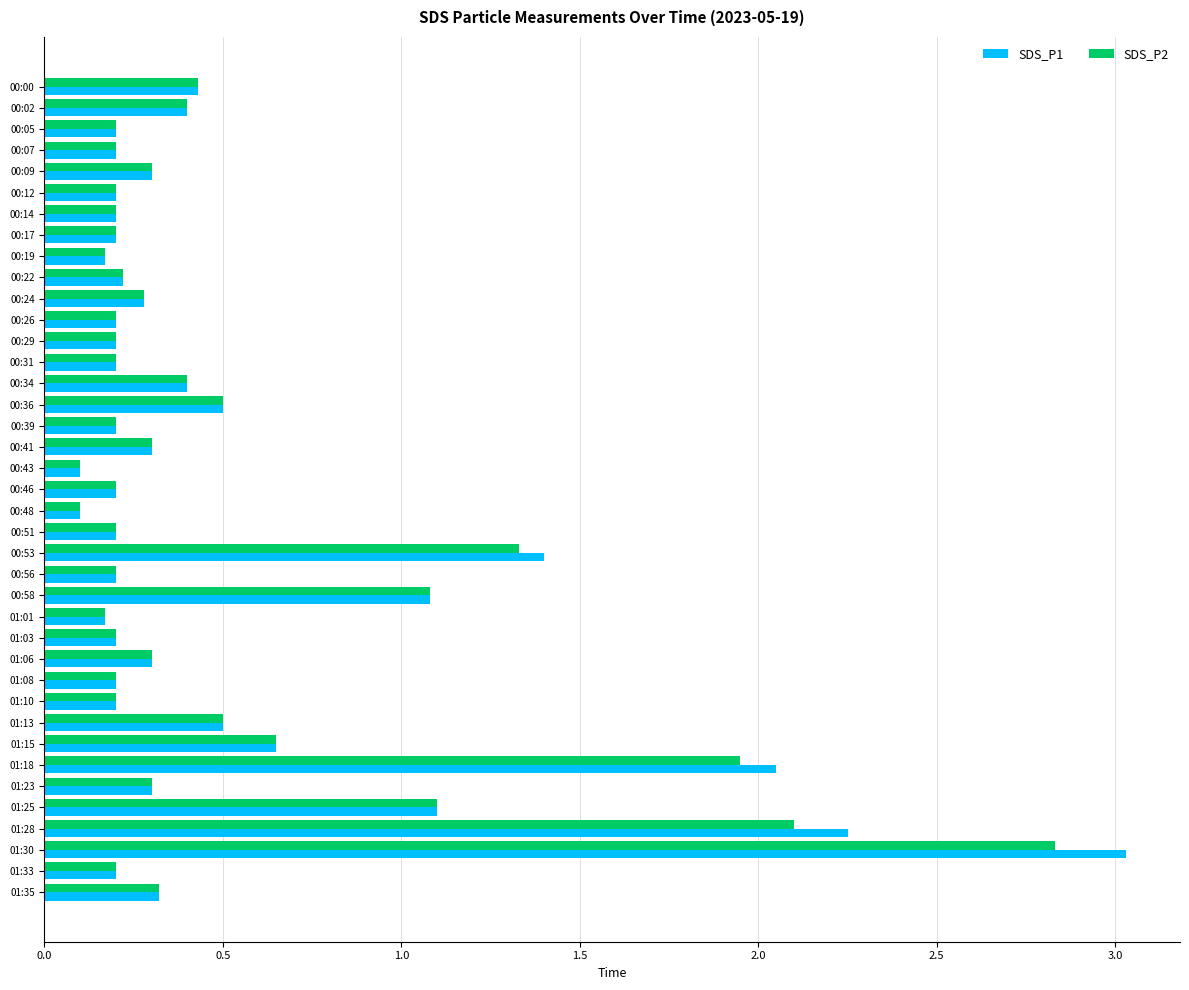

List the series in order of their peak value, lowest first.

SDS_P2, SDS_P1